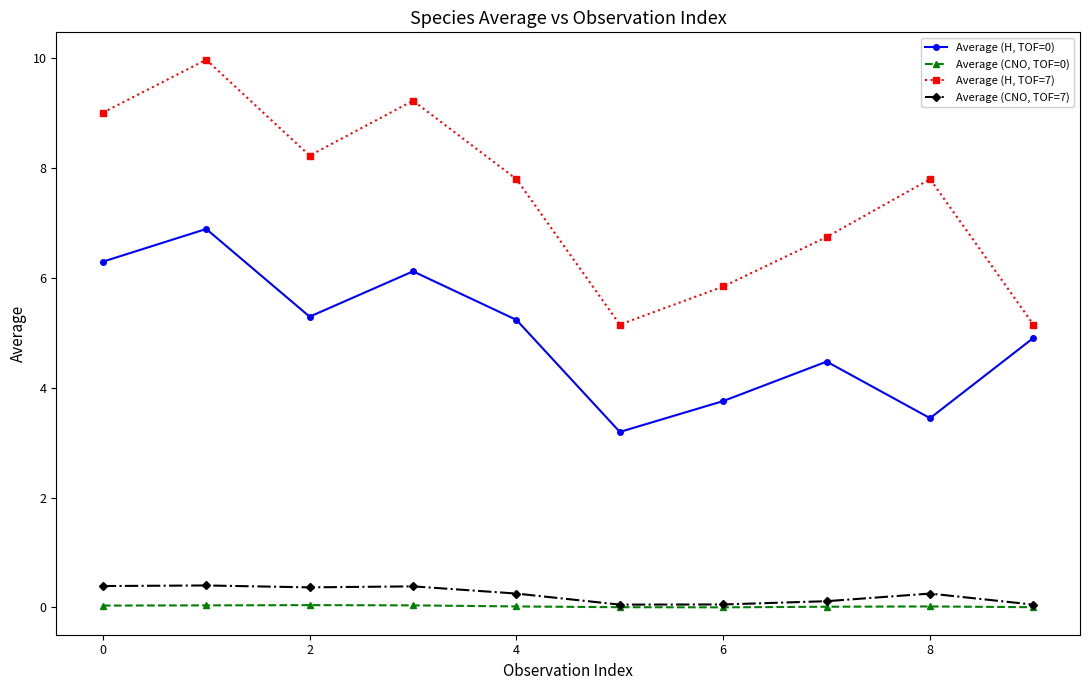

How many lines are shown in the chart?

4